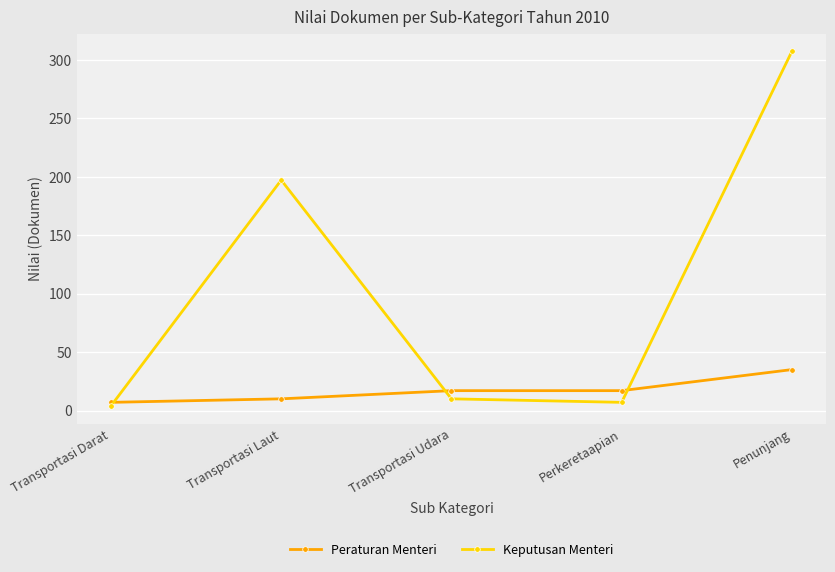

What is the spread (max minus min) of values at Transportasi Udara?

7